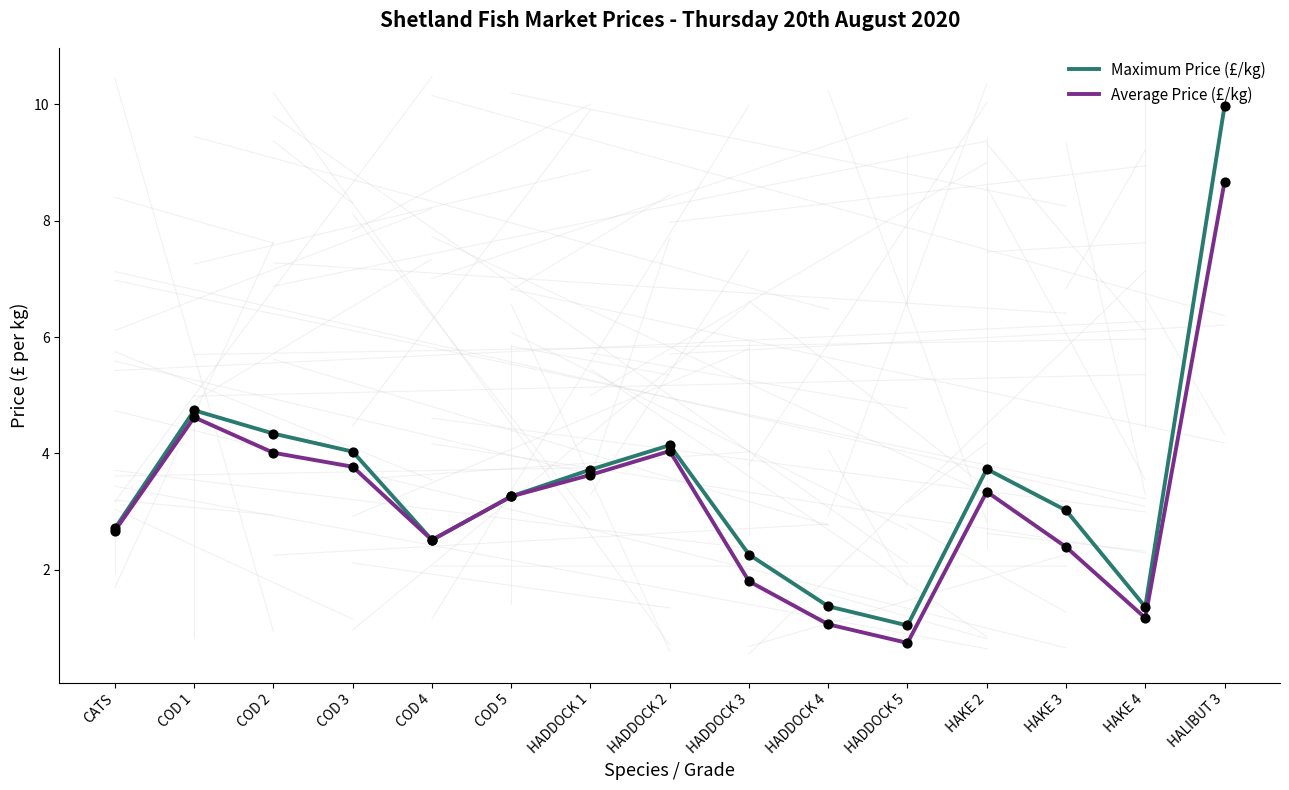

What are all the series names shown in the legend?

Maximum Price (£/kg), Average Price (£/kg)